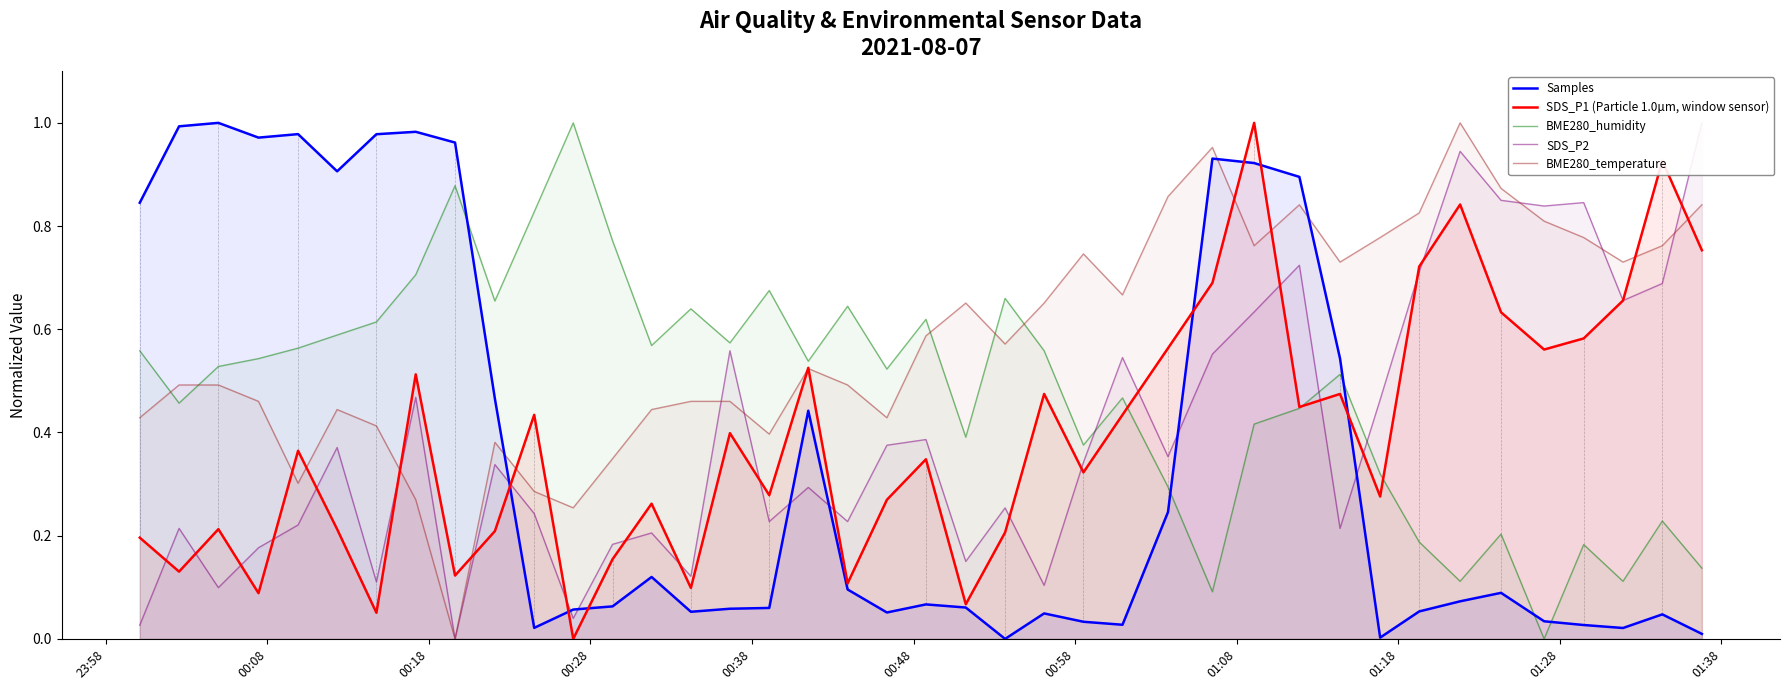

True or false: Samples and BME280_humidity intersect in this chart.

True